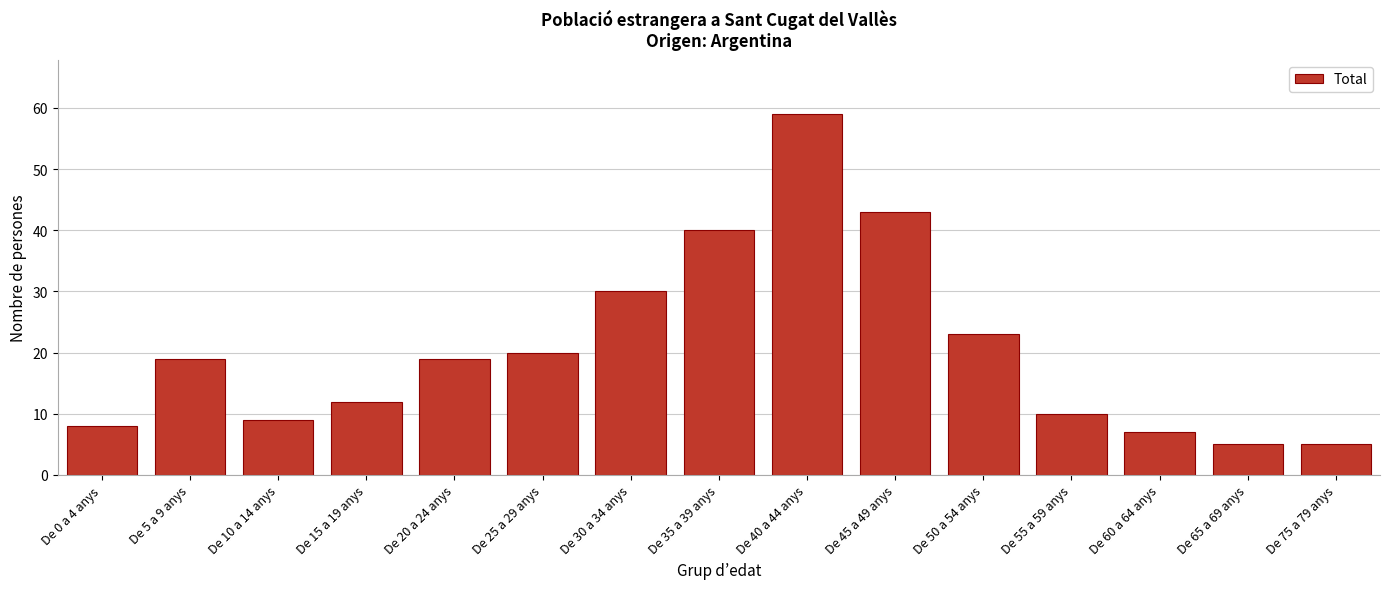

Reading left to right, extract all data points from this chart.

De 0 a 4 anys=8	De 5 a 9 anys=19	De 10 a 14 anys=9	De 15 a 19 anys=12	De 20 a 24 anys=19	De 25 a 29 anys=20	De 30 a 34 anys=30	De 35 a 39 anys=40	De 40 a 44 anys=59	De 45 a 49 anys=43	De 50 a 54 anys=23	De 55 a 59 anys=10	De 60 a 64 anys=7	De 65 a 69 anys=5	De 75 a 79 anys=5